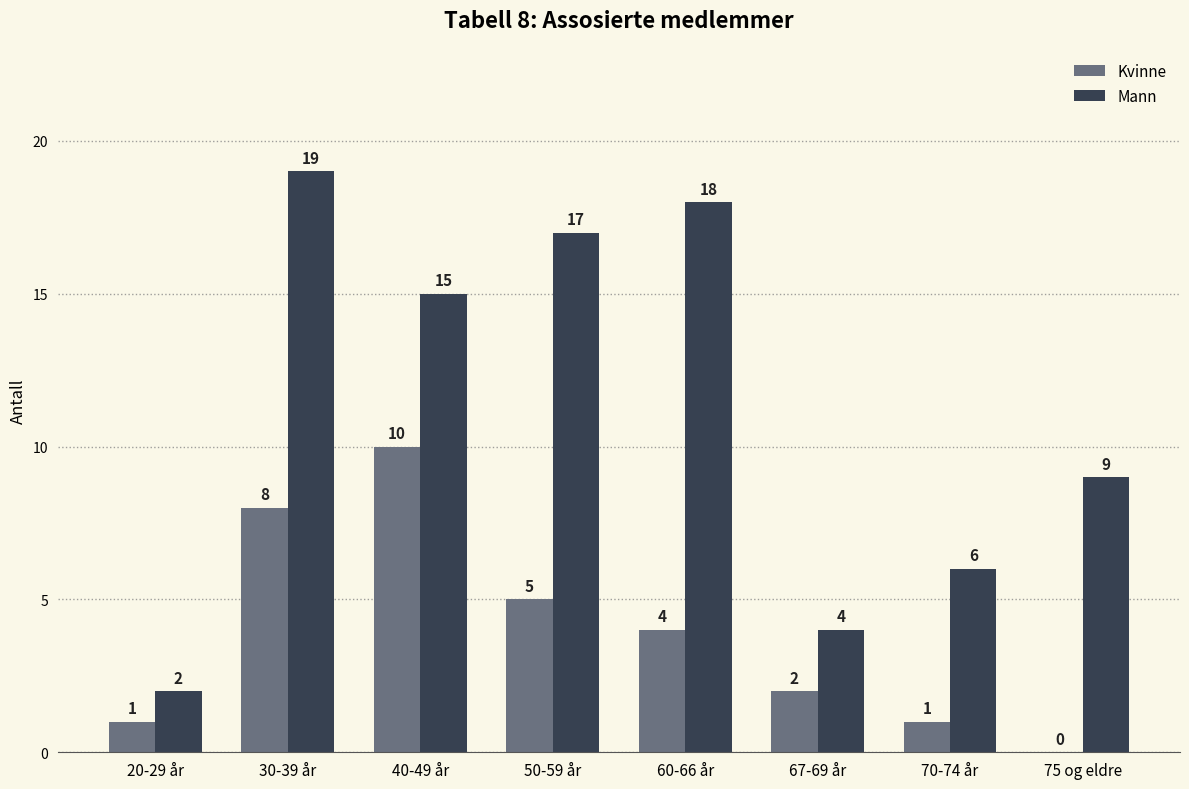

Reading left to right, what are all the values shown in this chart?

Kvinne: 20-29 år=1	30-39 år=8	40-49 år=10	50-59 år=5	60-66 år=4	67-69 år=2	70-74 år=1	75 og eldre=0
Mann: 20-29 år=2	30-39 år=19	40-49 år=15	50-59 år=17	60-66 år=18	67-69 år=4	70-74 år=6	75 og eldre=9